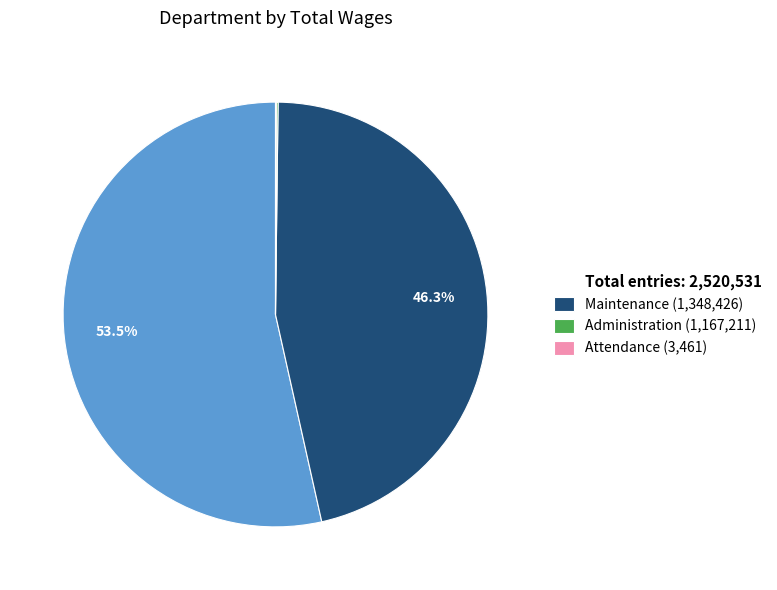

Combined, what portion of the pie is Total entries: 2,520,531 and Maintenance (1,348,426)?

99.8%